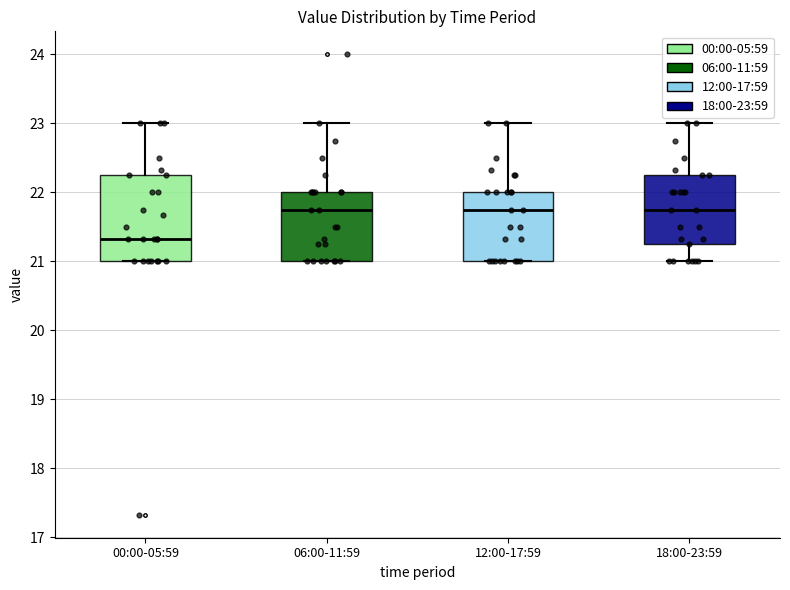

Where does the upper whisker of the box for 06:00-11:59 end on the y-axis? The values are not printed on the chart, so give them approximately, as read against the axis.

23.0